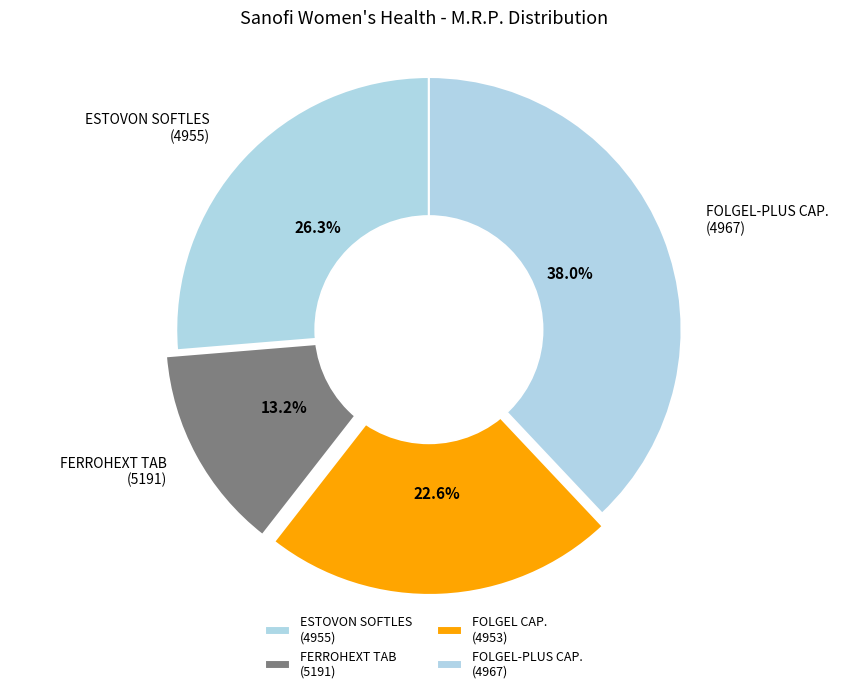

Which category has the biggest portion of the pie?

FOLGEL-PLUS CAP. (4967)